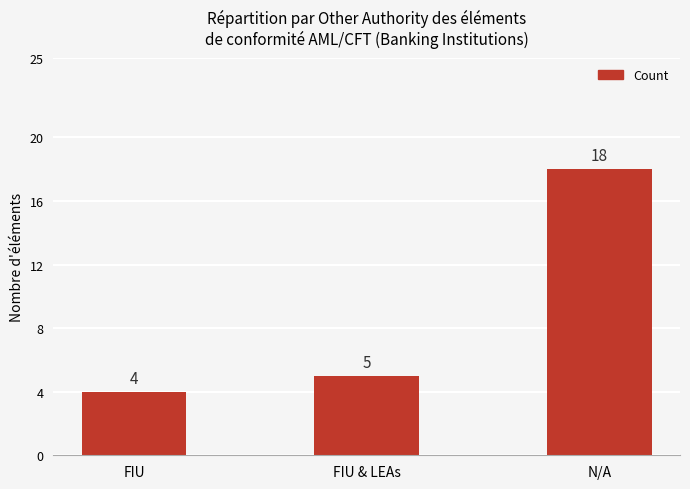

What is the difference between the maximum and second lowest values?

13